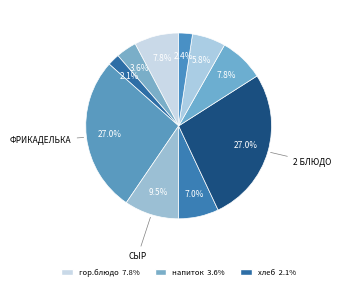

How many segments does this pie chart have?

10